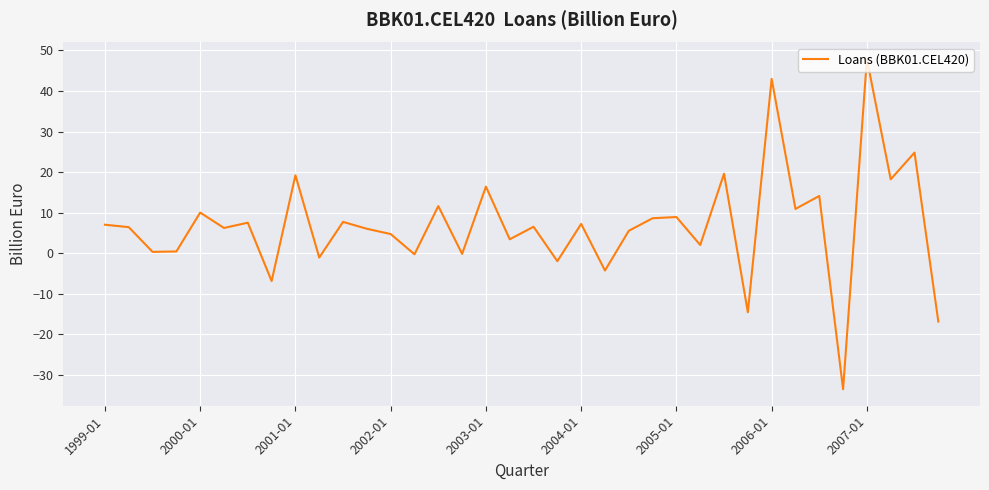

What is the greatest value displayed?

47.9